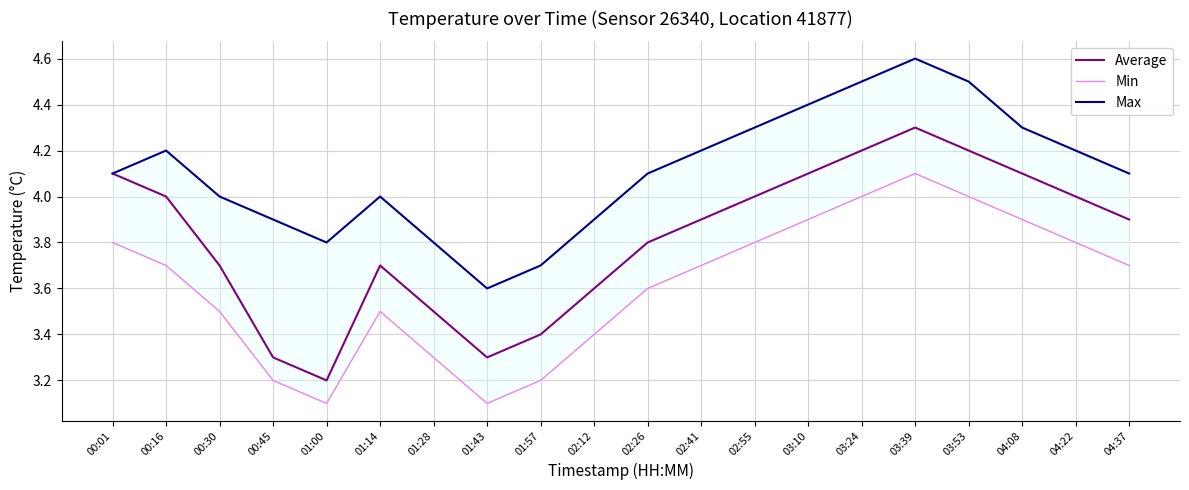

Which series has the largest range (max minus min)?

Average